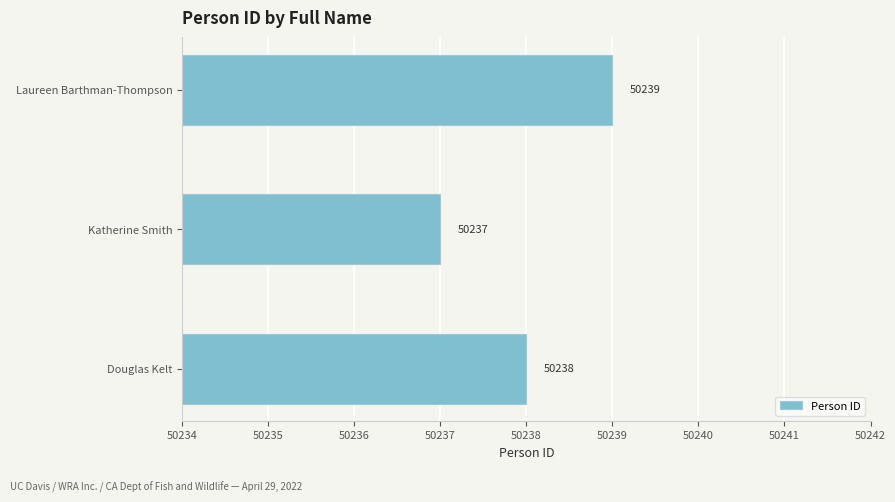

Reading bottom to top, transcribe all the data shown in this chart.

50238	50237	50239